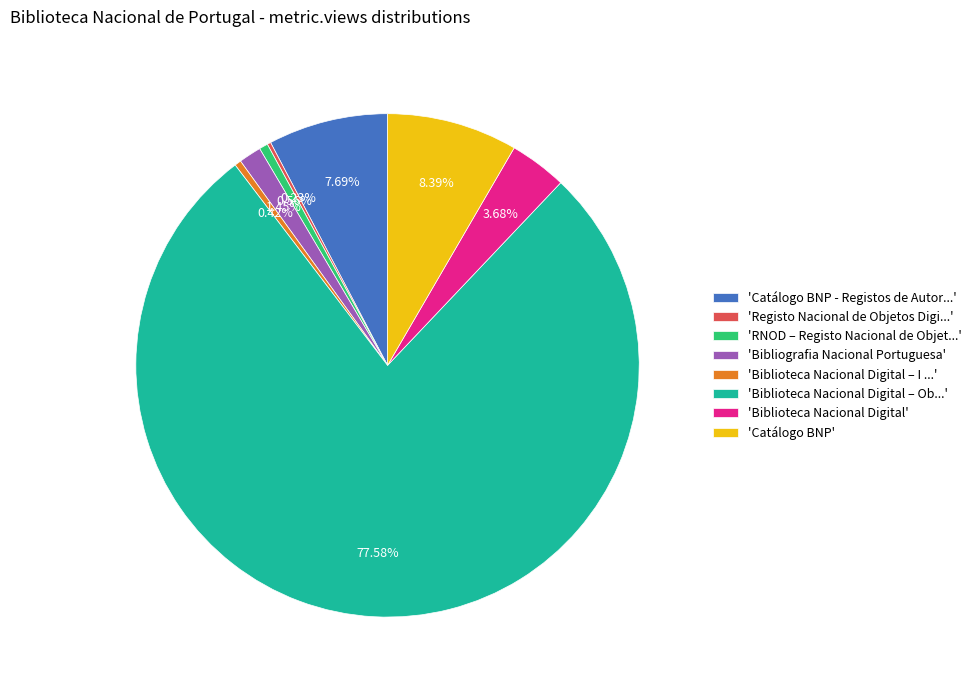

Do 'Biblioteca Nacional Digital – I ...' and 'Catálogo BNP - Registos de Autor...' together represent more than half of the pie?

No